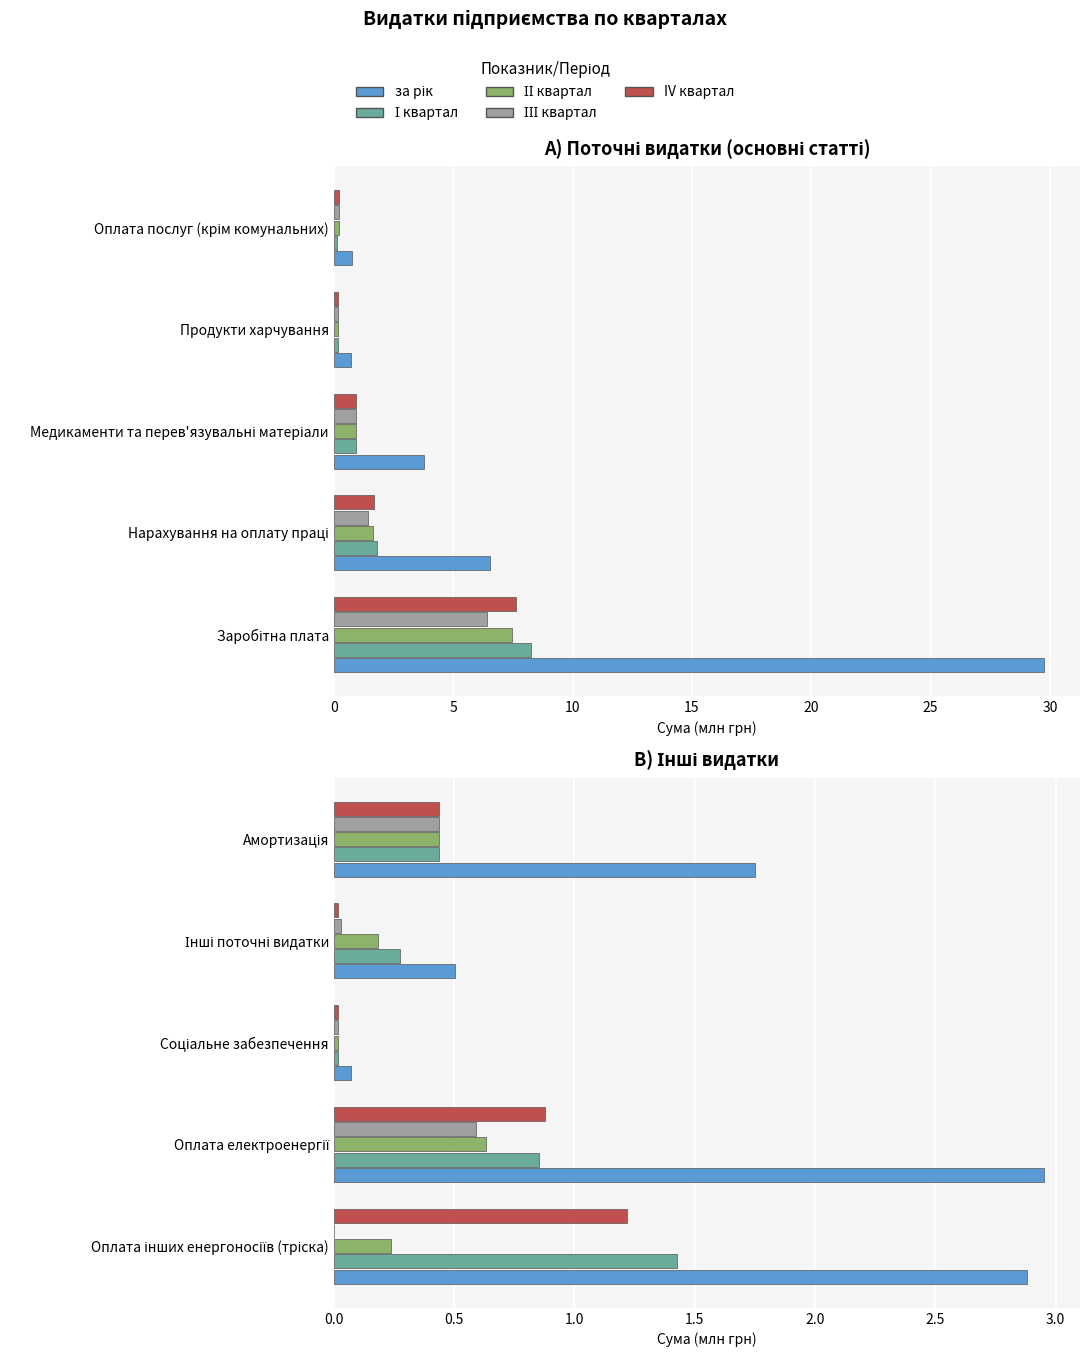

Is it true that І квартал equals 0.3 at Амортизація?

False